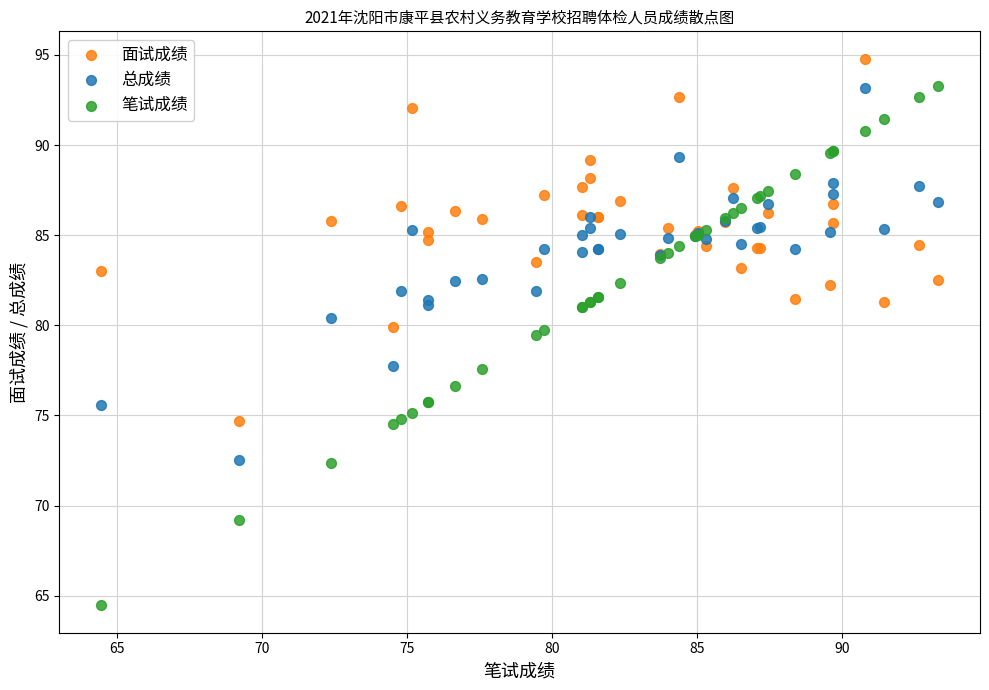

Which series contains the highest Y value?

面试成绩